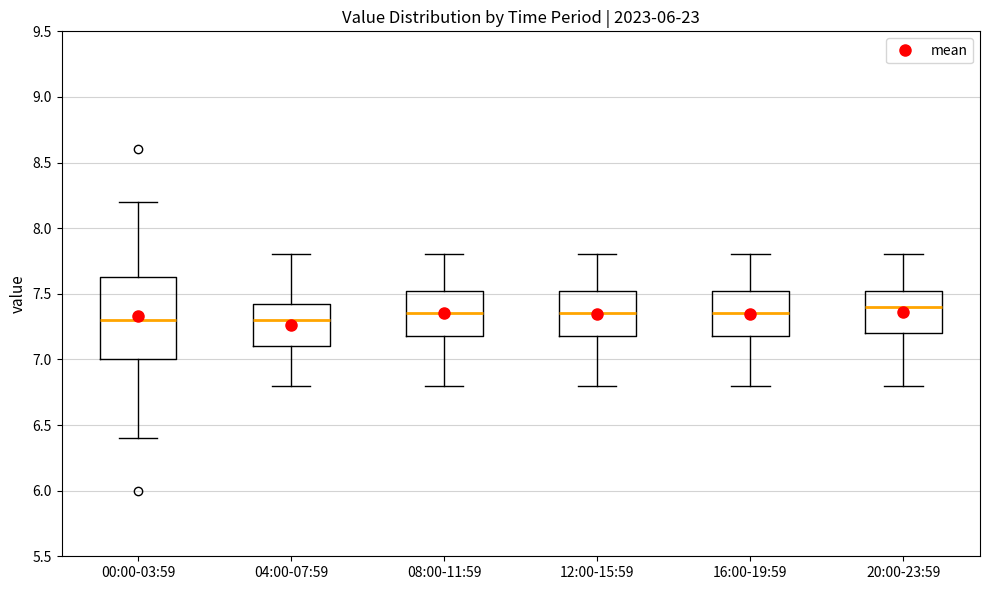

Where does the median line of the box for 12:00-15:59 sit on the y-axis? The values are not printed on the chart, so give them approximately, as read against the axis.

7.35